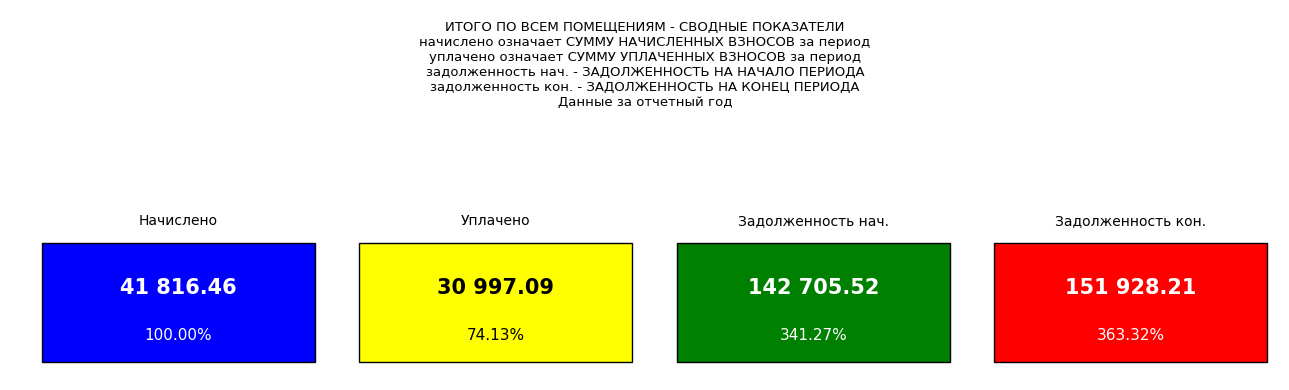

What are all the series names shown in the legend?

начислено, уплачено, задолженность_нач, задолженность_кон